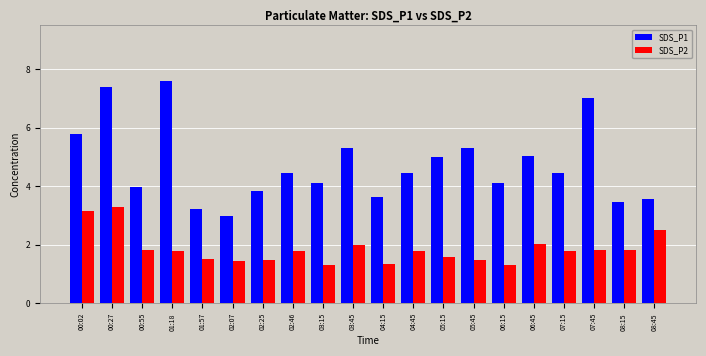

At which category does the chart reach its peak across all series?

01:18